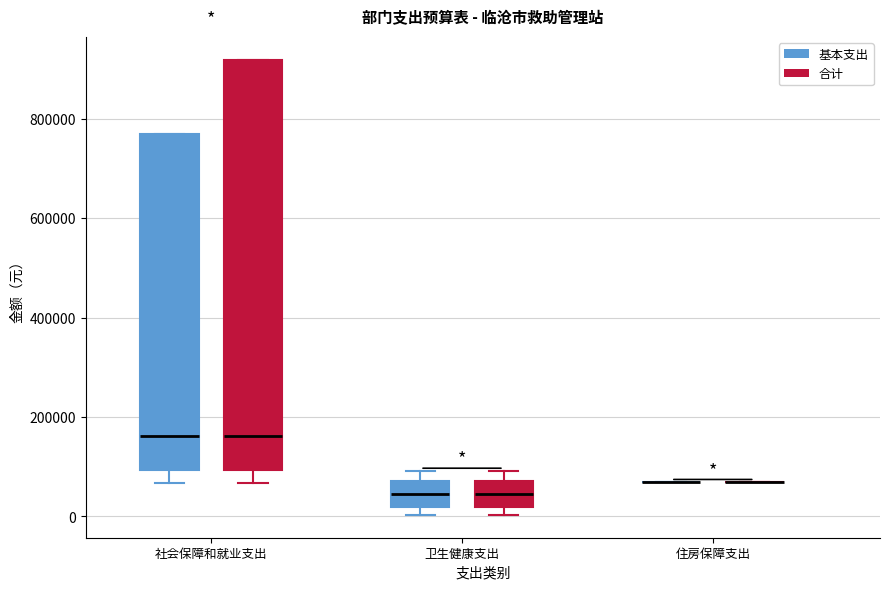

Comparing the boxes themselves (not the whiskers), which one is the tallest?

社会保障和就业支出 (合计)